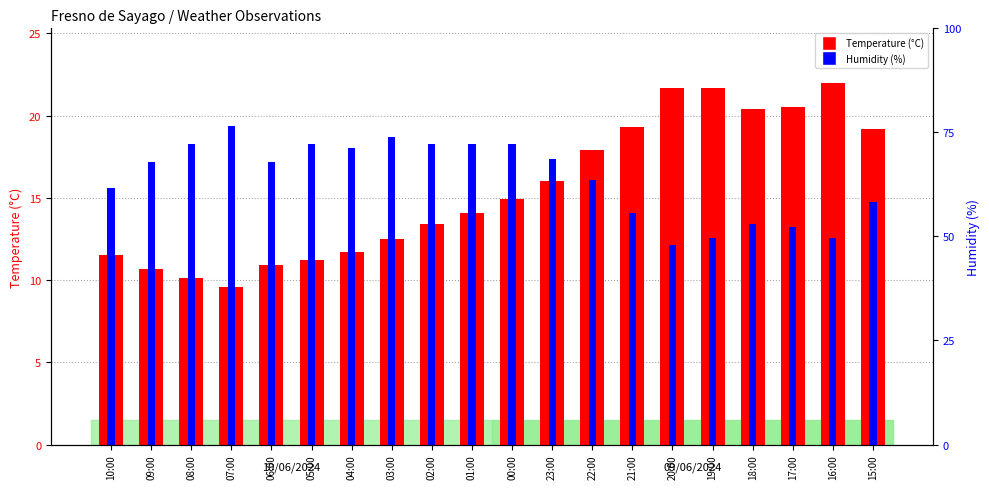

Which series has the largest range (max minus min)?

Temperature (°C)